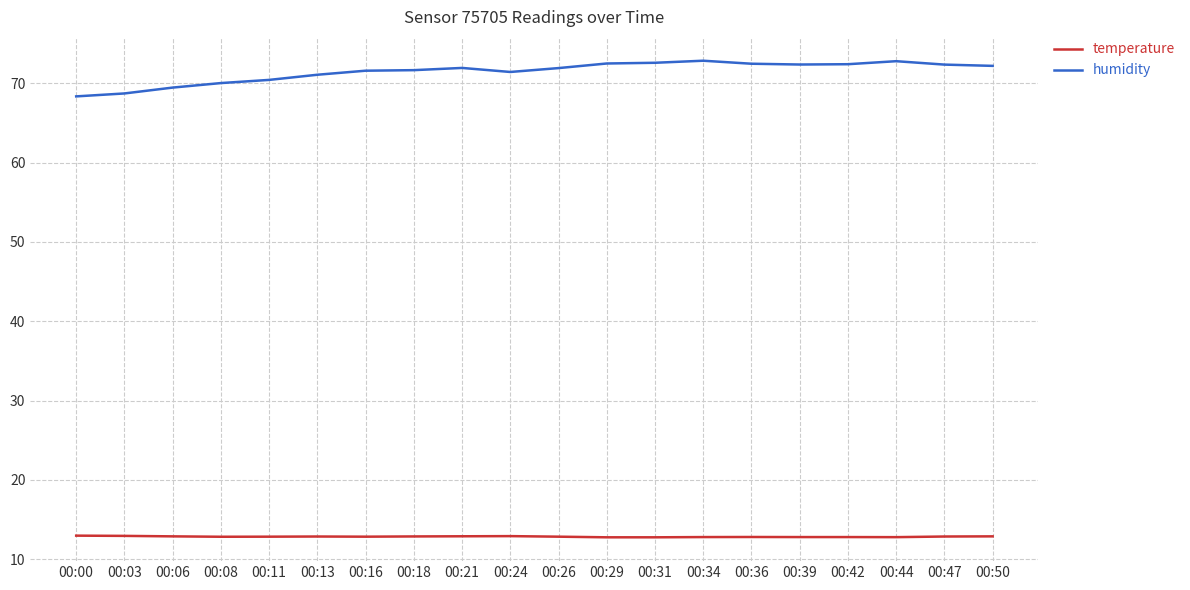

Is it true that temperature equals 17.5 at 00:36?

False